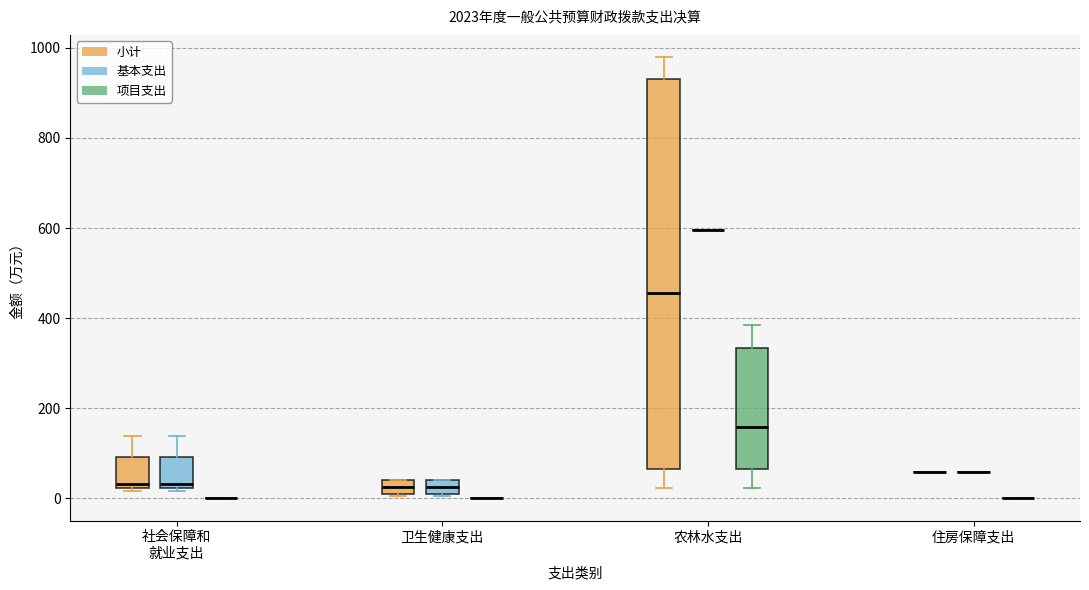

Reading left to right, read every box against the y-axis: the position of its median line, the range the box covers, and the ends of its whiskers. The values are not printed on the chart, so give them approximately, as read against the axis.

社会保障和 就业支出 (小计): median 40, box 20 to 100, whiskers 20 to 140
社会保障和 就业支出 (基本支出): median 40, box 20 to 100, whiskers 20 to 140
社会保障和 就业支出 (项目支出): box collapsed to a line at 0, whiskers 0 to 0
卫生健康支出 (小计): median 20, box 0 to 40, whiskers 0 to 40
卫生健康支出 (基本支出): median 20, box 0 to 40, whiskers 0 to 40
卫生健康支出 (项目支出): box collapsed to a line at 0, whiskers 0 to 0
农林水支出 (小计): median 460, box 60 to 940, whiskers 20 to 980
农林水支出 (基本支出): box collapsed to a line at 600, whiskers 600 to 600
农林水支出 (项目支出): median 160, box 60 to 340, whiskers 20 to 380
住房保障支出 (小计): box collapsed to a line at 60, whiskers 60 to 60
住房保障支出 (基本支出): box collapsed to a line at 60, whiskers 60 to 60
住房保障支出 (项目支出): box collapsed to a line at 0, whiskers 0 to 0